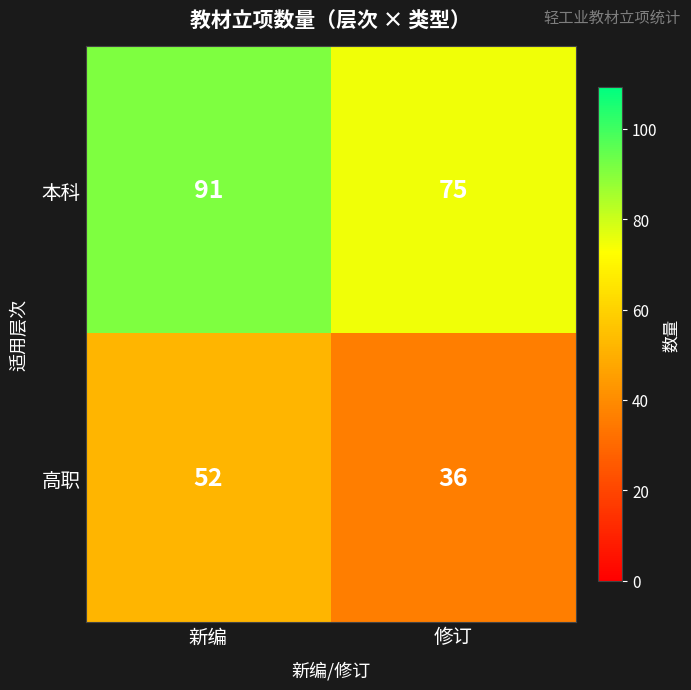

The 本科 series shows 91 at 新编. True or false?

True